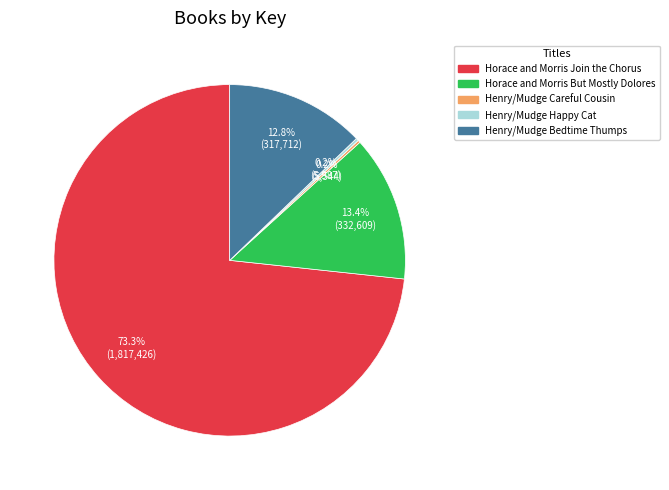

Does any single category account for the majority?

Yes